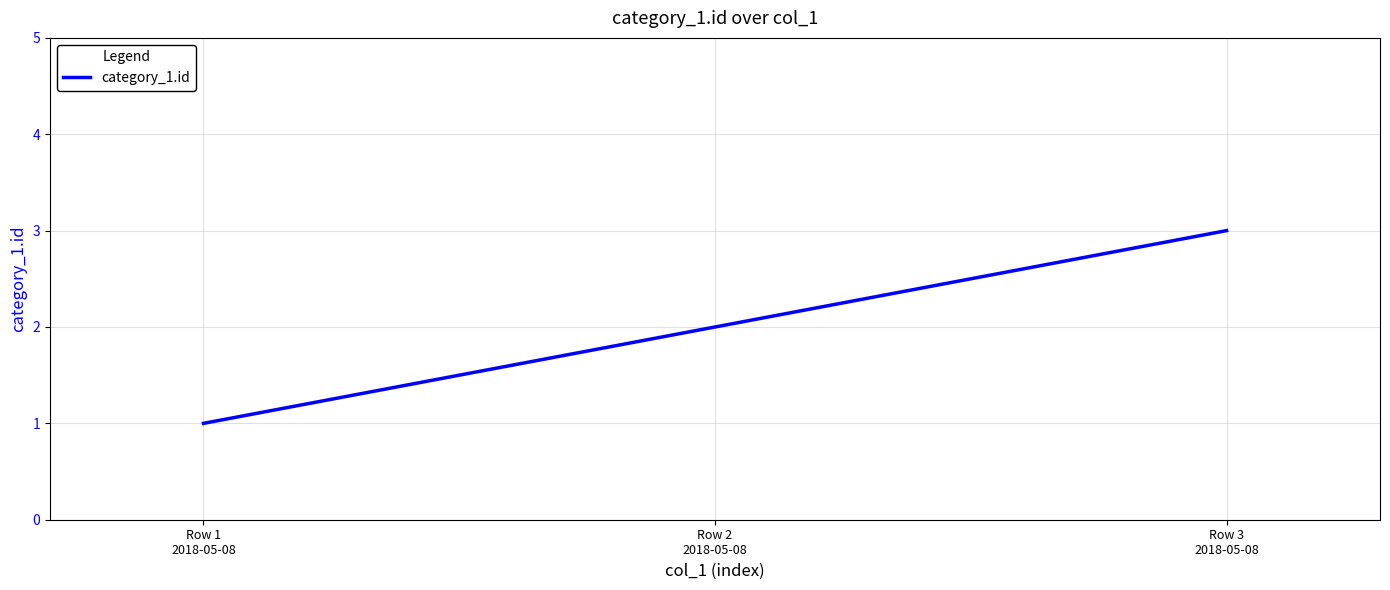

How many lines are shown in the chart?

1